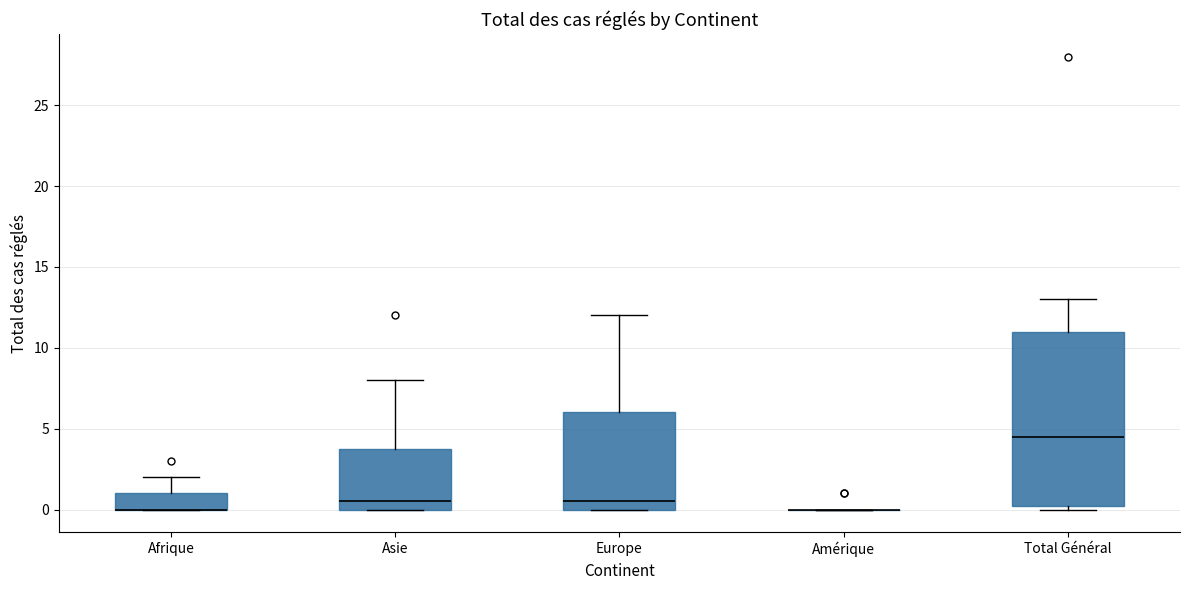

Comparing the boxes themselves (not the whiskers), which one is the tallest?

Total Général